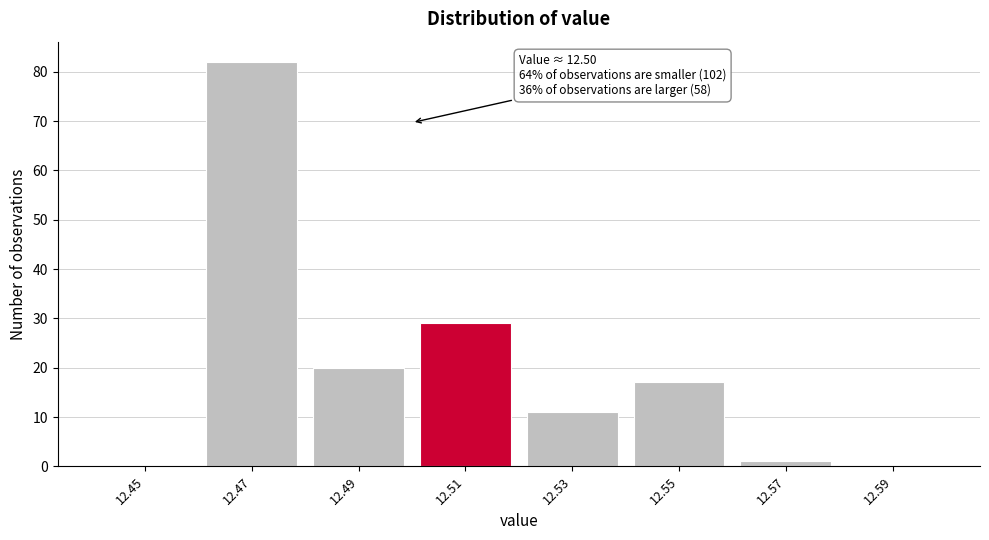

Which range on the x-axis has the tallest bar?

12.46 to 12.48